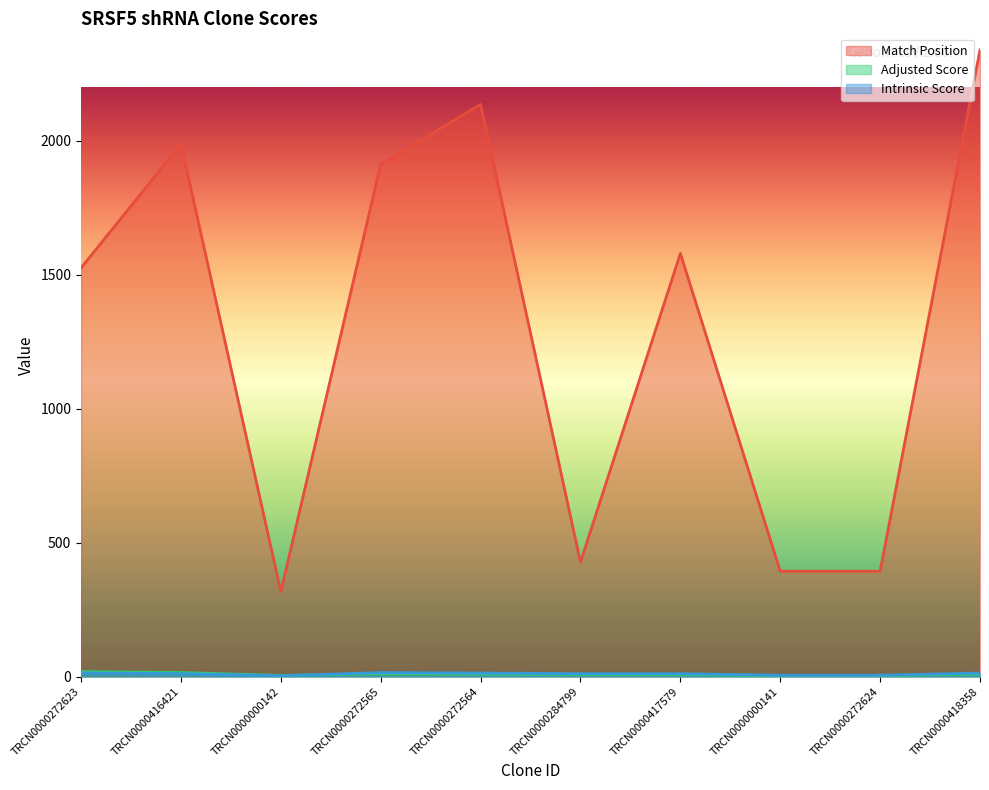

Reading right to left, transcribe all the data shown in this chart.

Match Position: 2338.0	393.0	393.0	1579.0	427.0	2135.0	1912.0	317.0	1987.0	1525.0
Adjusted Score: 9.2	3.5	3.5	7.6	7.6	9.2	10.5	4.2	15.1	18.5
Intrinsic Score: 13.2	5.0	5.0	10.8	10.8	13.2	15.0	3.0	10.8	13.2